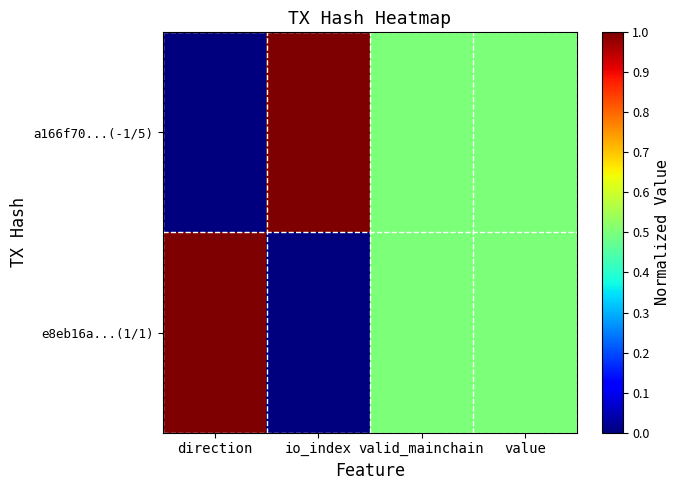

What is the total value across all series at value?

1.0